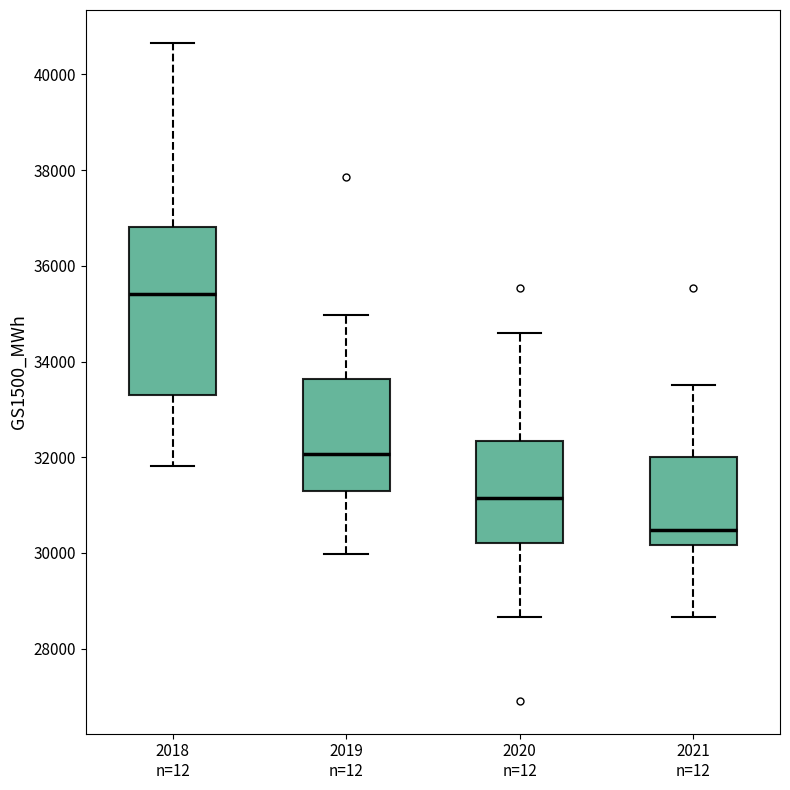

Reading left to right, read every box against the y-axis: the position of its median line, the range the box covers, and the ends of its whiskers. The values are not printed on the chart, so give them approximately, as read against the axis.

2018 n=12: median 35400, box 33400 to 36800, whiskers 31800 to 40600
2019 n=12: median 32000, box 31200 to 33600, whiskers 30000 to 35000
2020 n=12: median 31200, box 30200 to 32400, whiskers 28600 to 34600
2021 n=12: median 30400, box 30200 to 32000, whiskers 28600 to 33600